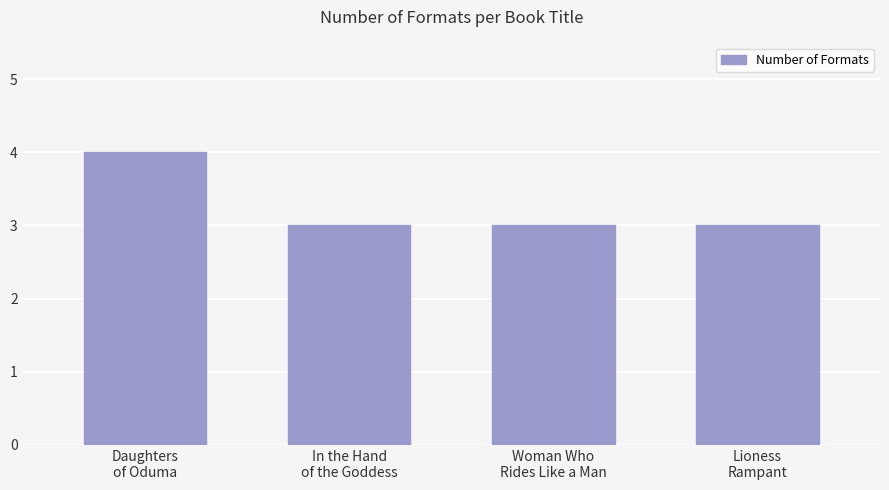

What is the greatest value displayed?

4